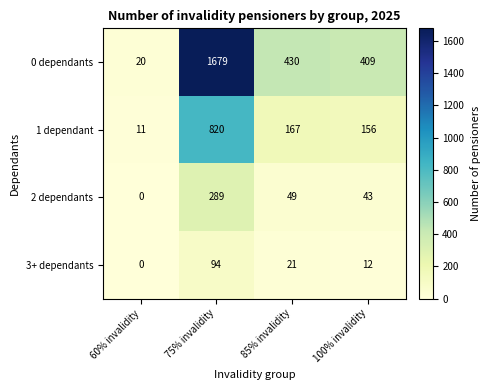

What is the total value across all series at 85% invalidity?

667